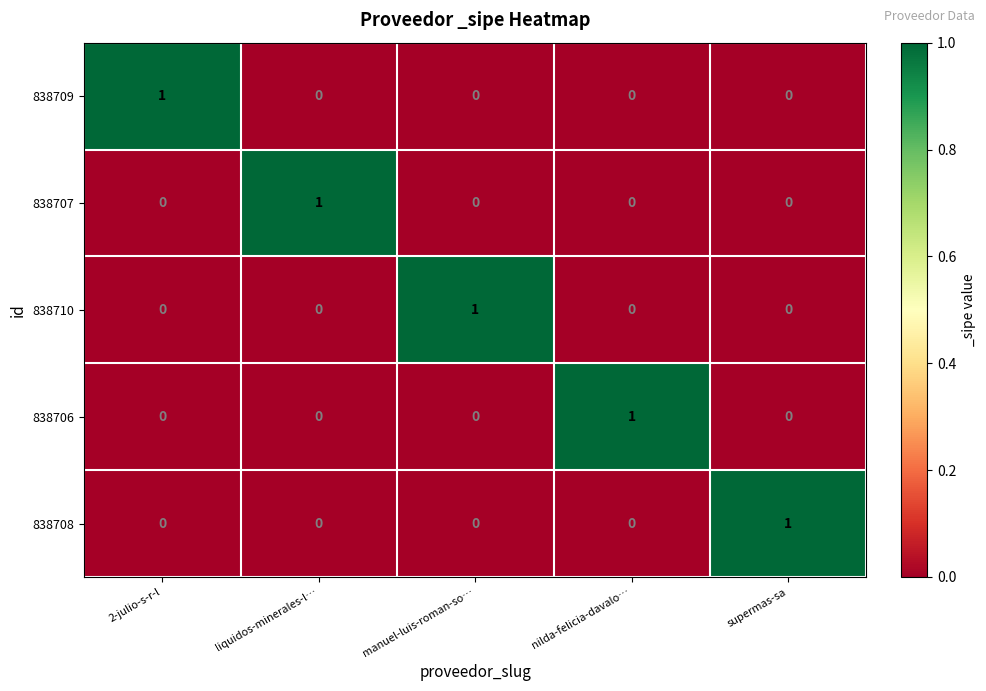

How many data points in 838710 are above 0?

1